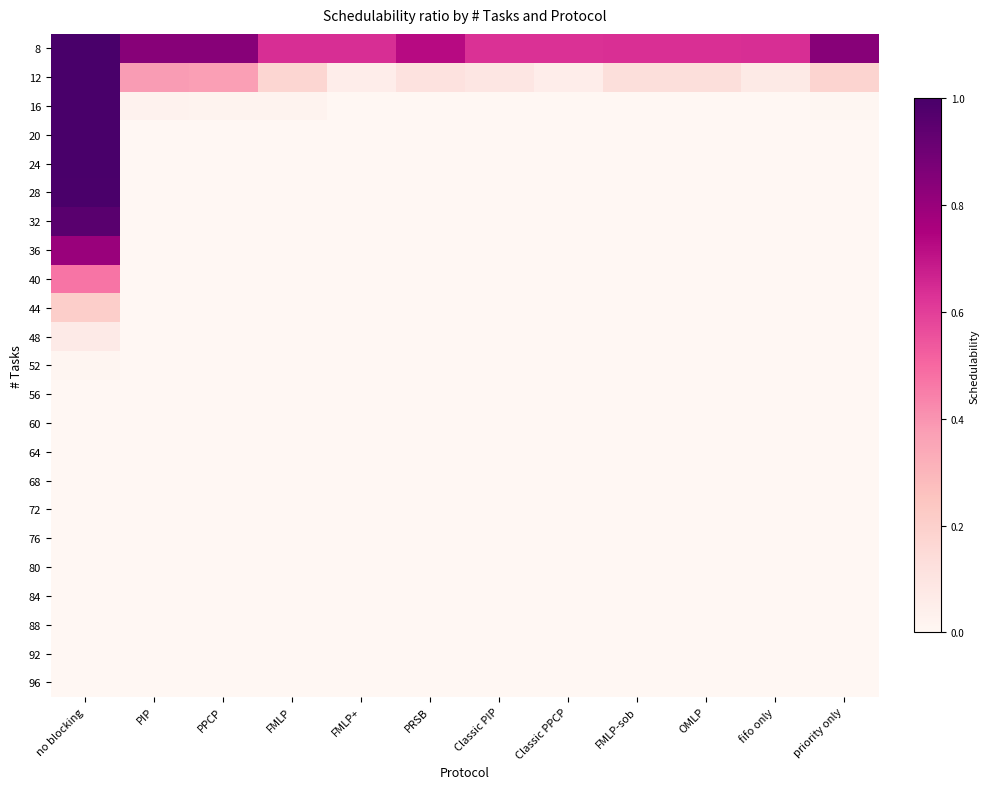

Count the number of categories in the chart.

12